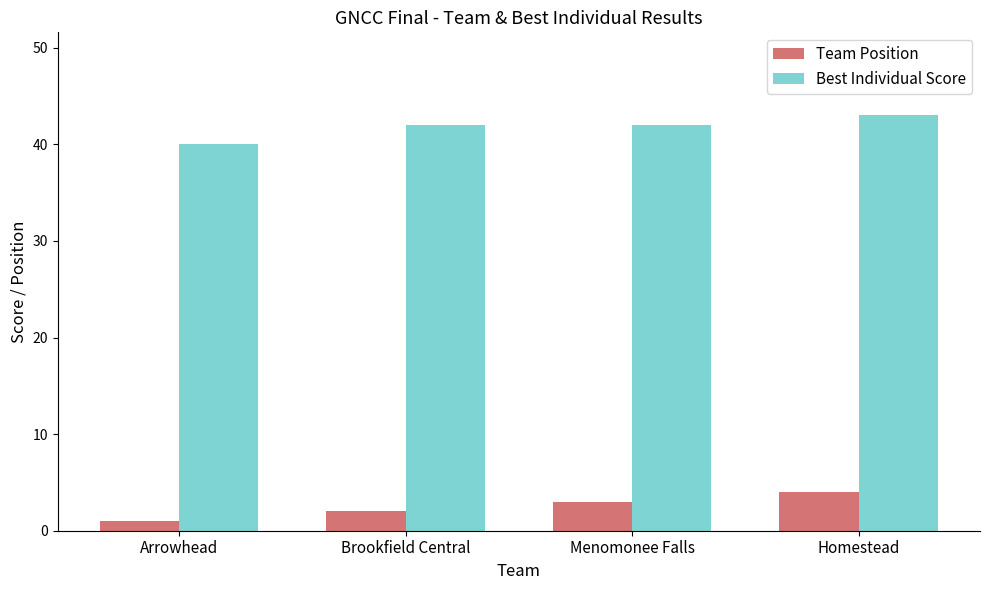

Which category has the highest value in the Best Individual Score series?

Homestead